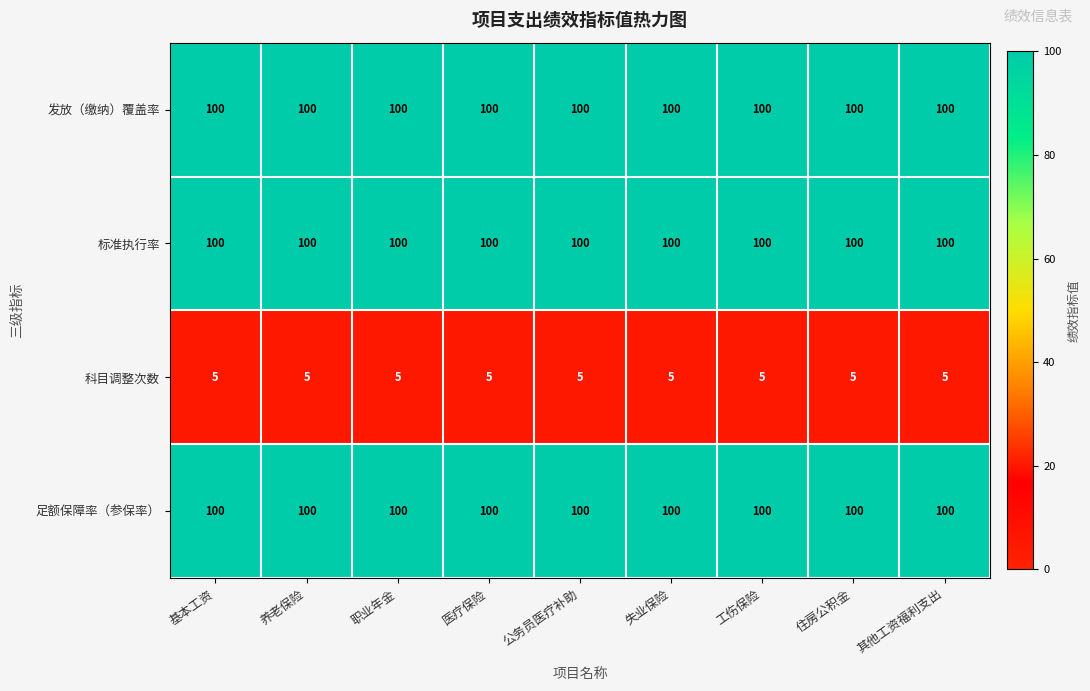

What is the average value of the 标准执行率 series?

100